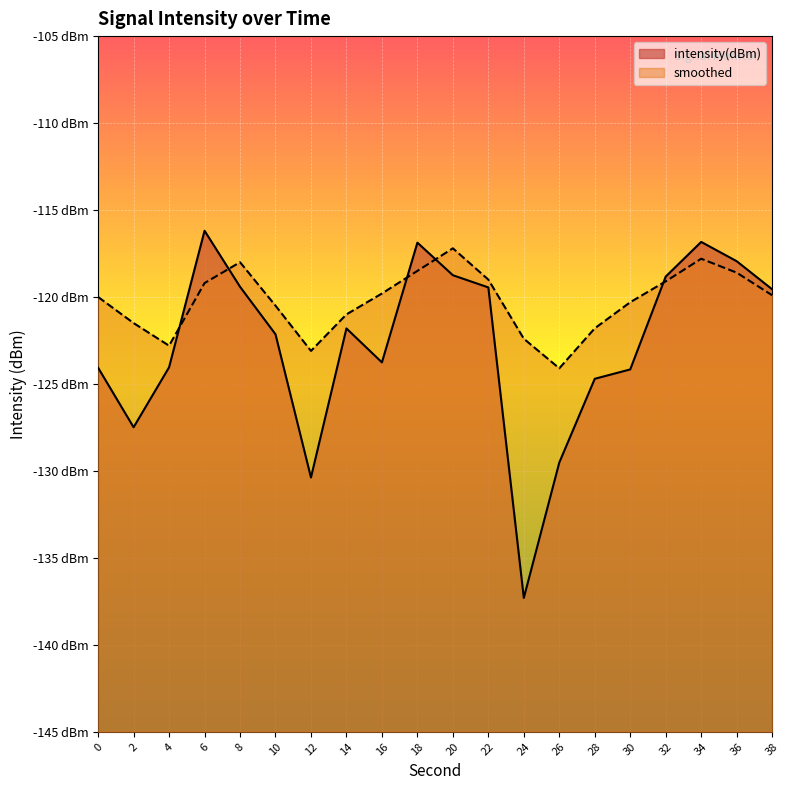

In smoothed, how many points are higher than both neighbors (excluding endpoints)?

3